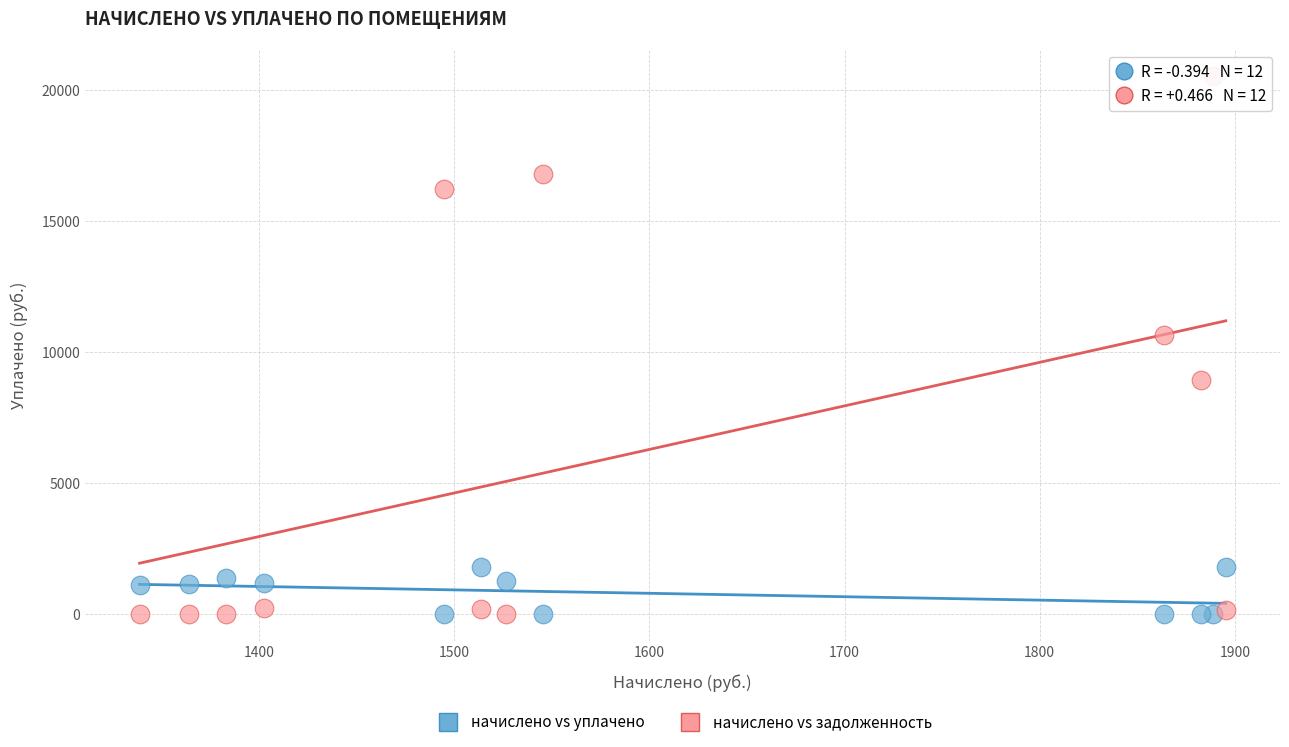

What is the X range (max minus min) for the scatter plot?

556.5